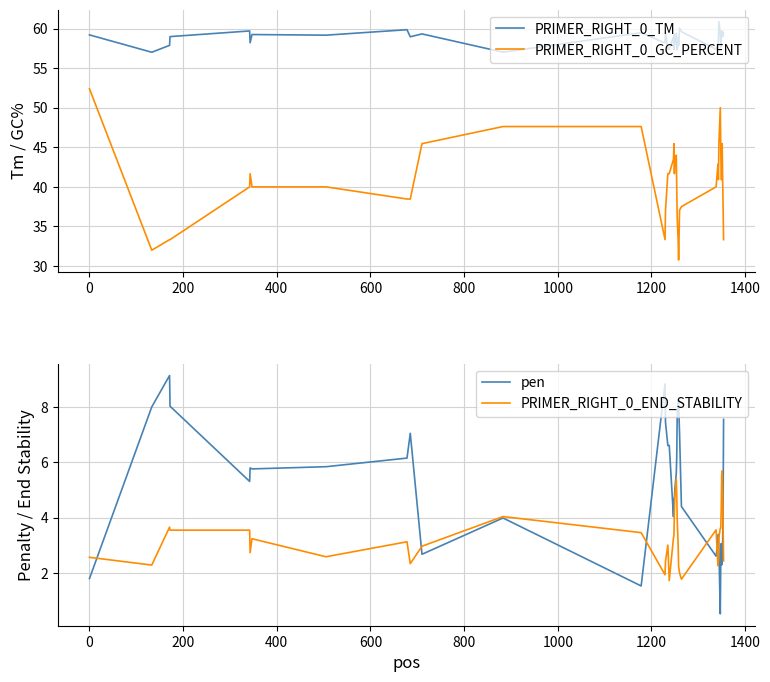

What is the highest value of the PRIMER_RIGHT_0_TM series?

60.9